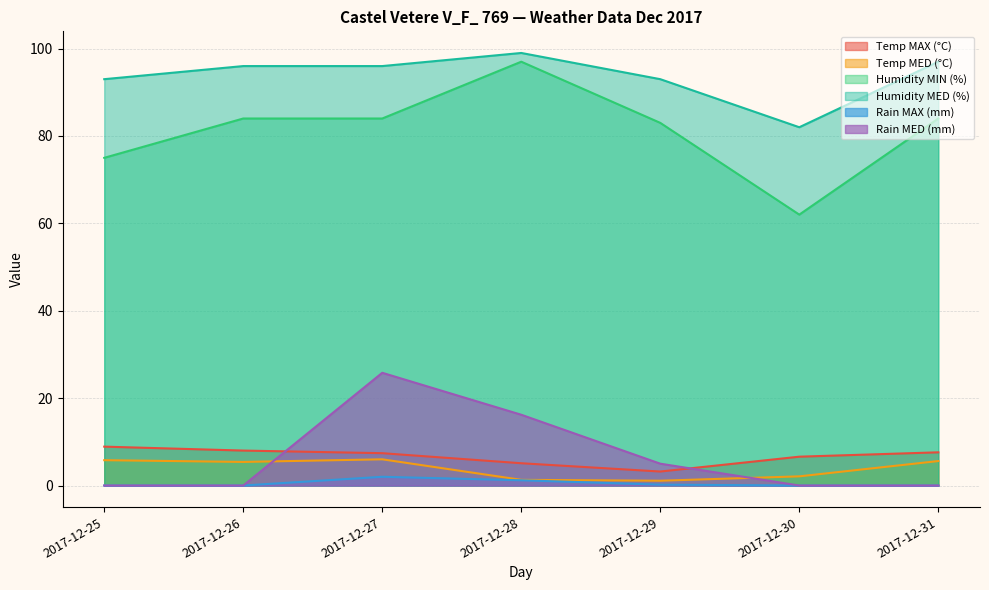

True or false: Rain MAX (mm) and Humidity MIN (%) cross at least once.

False